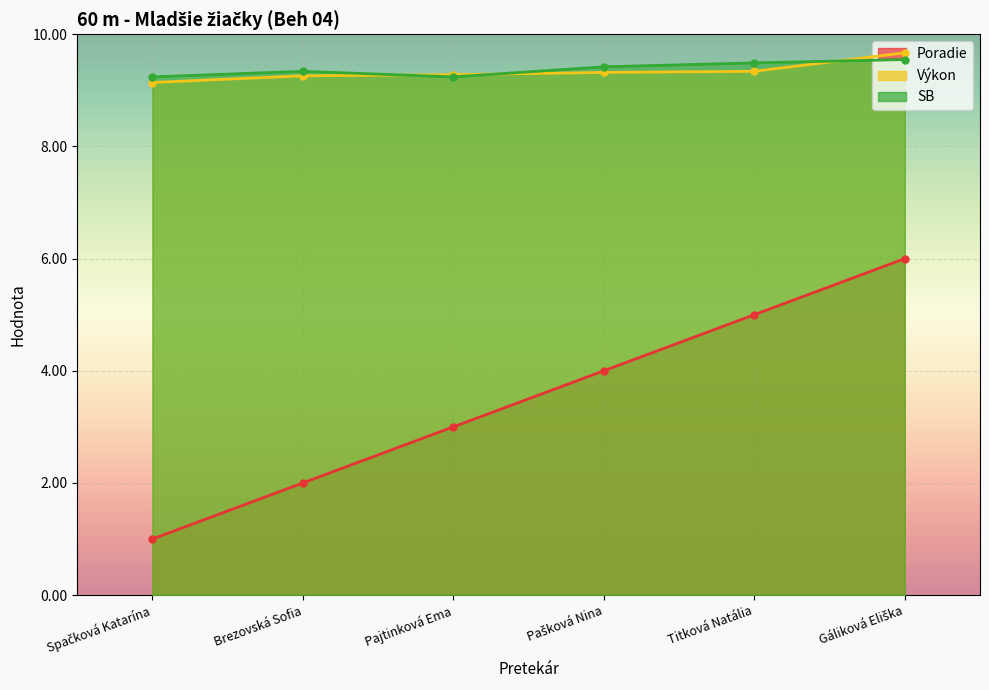

Rank the series at Brezovská Sofia from highest to lowest value.

SB, Výkon, Poradie